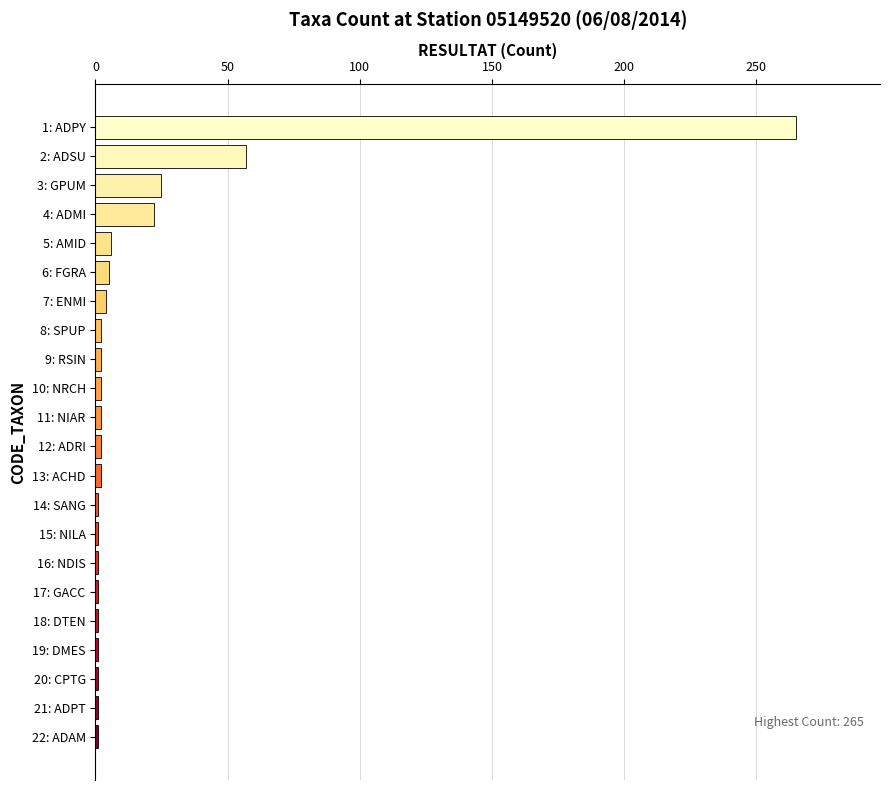

How many categories are shown in the chart?

22